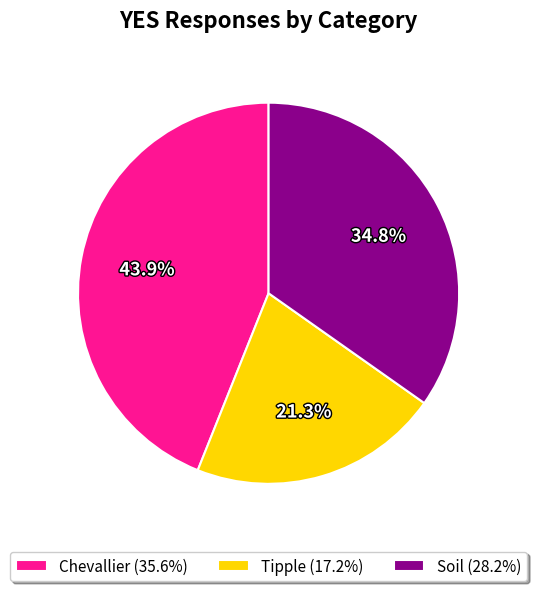

Does any single category account for the majority?

No